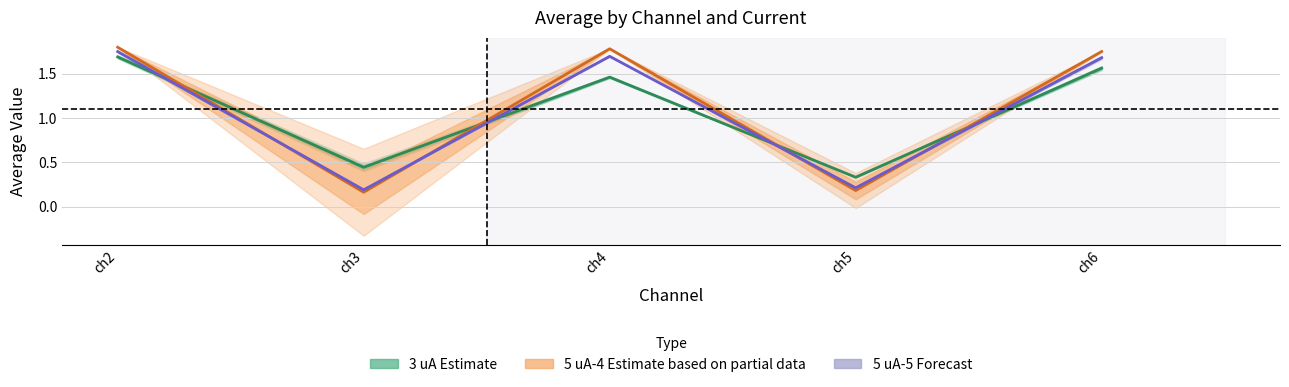

True or false: 5 uA-4 Estimate (partial) has more than 0 interior local peaks.

True